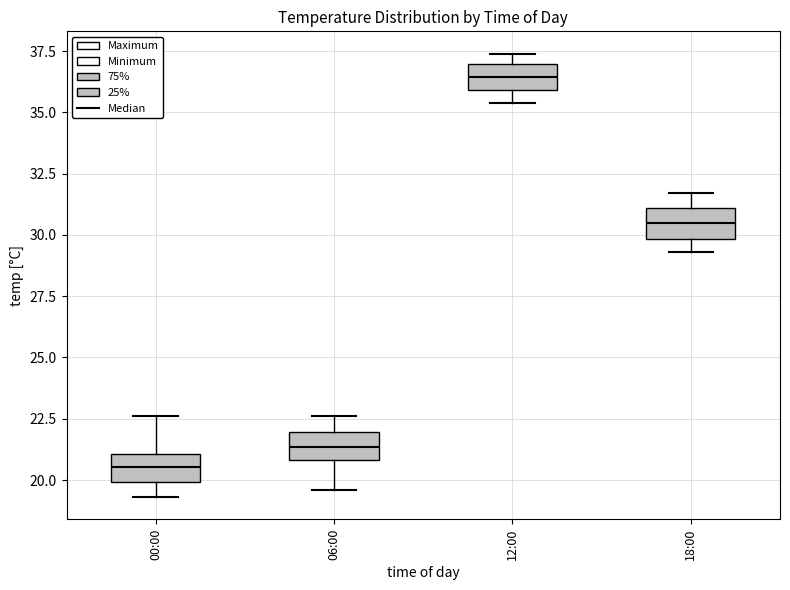

Reading left to right, read every box against the y-axis: the position of its median line, the range the box covers, and the ends of its whiskers. The values are not printed on the chart, so give them approximately, as read against the axis.

00:00: median 20.5, box 20.0 to 21.0, whiskers 19.5 to 22.5
06:00: median 21.5, box 21.0 to 22.0, whiskers 19.5 to 22.5
12:00: median 36.5, box 36.0 to 37.0, whiskers 35.5 to 37.5
18:00: median 30.5, box 30.0 to 31.0, whiskers 29.5 to 31.5